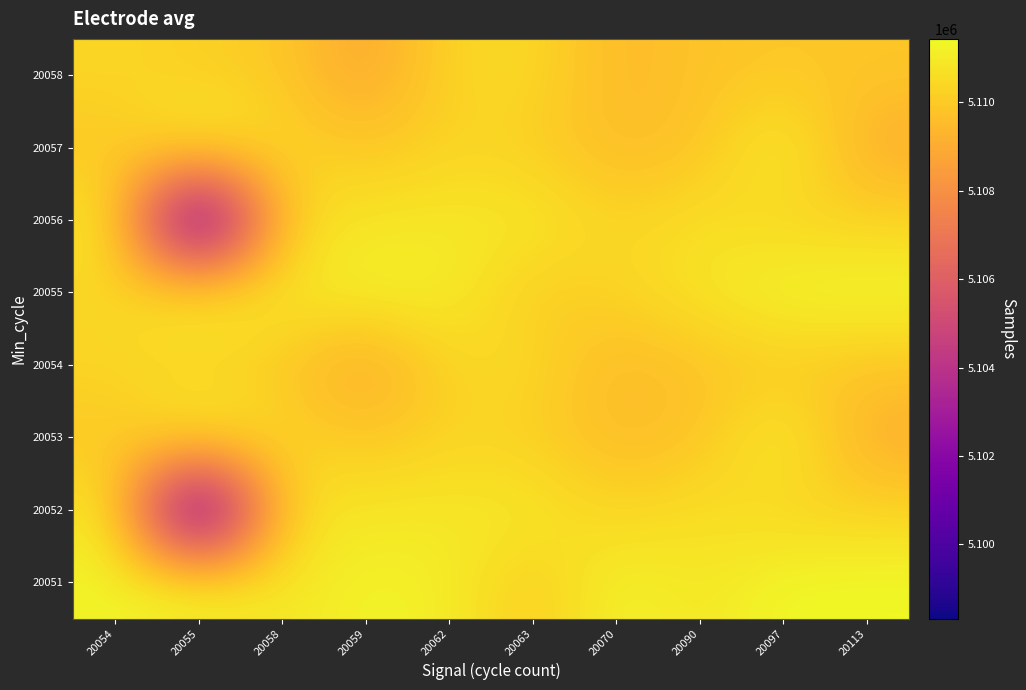

What is the total value across all series at 20113?

40881272